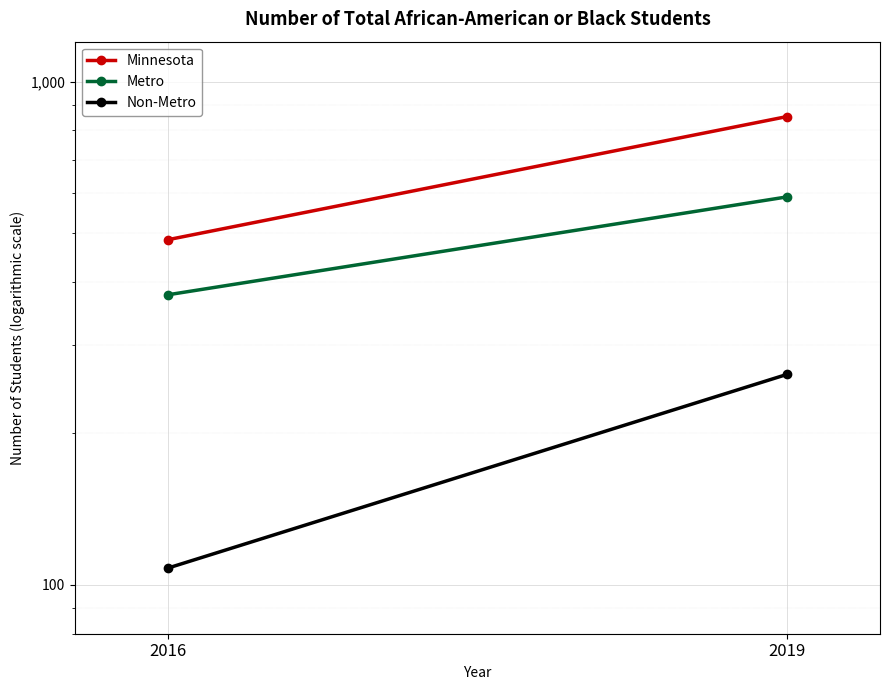

What is the average value of the Non-Metro series?

185